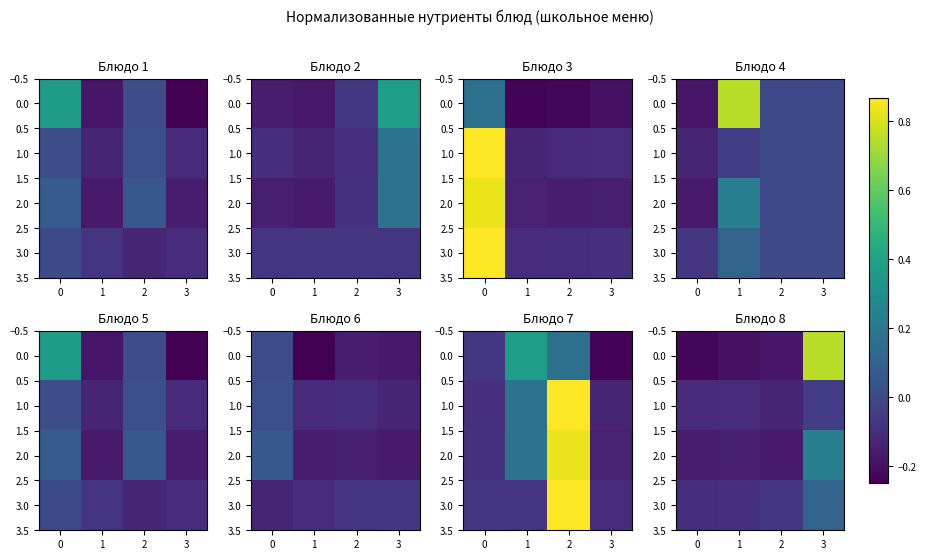

What is the sum of all 2.0 values?

-0.3